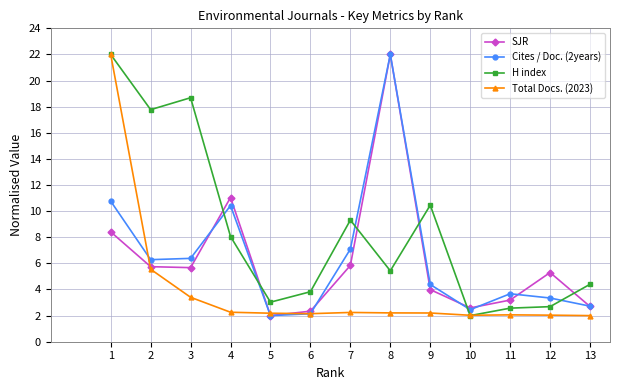

At how many categories does at least one series exceed 14?

4